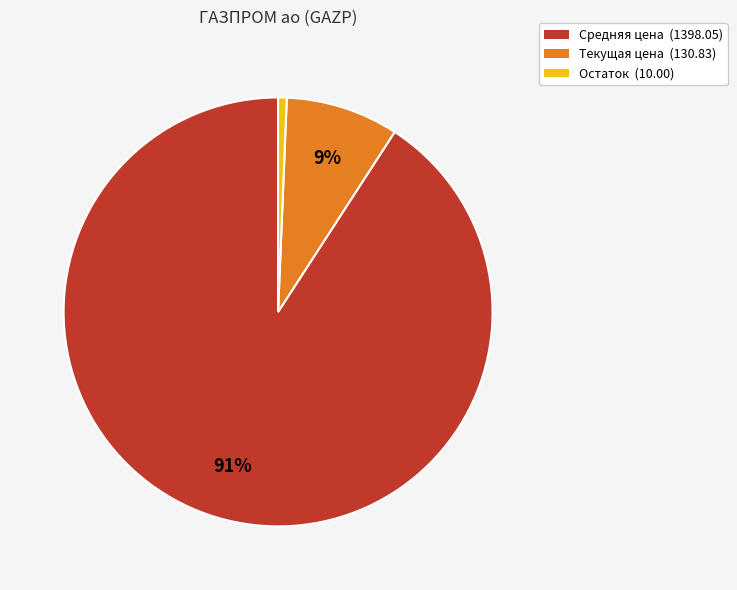

Between Текущая цена and Средняя цена, which is larger?

Средняя цена